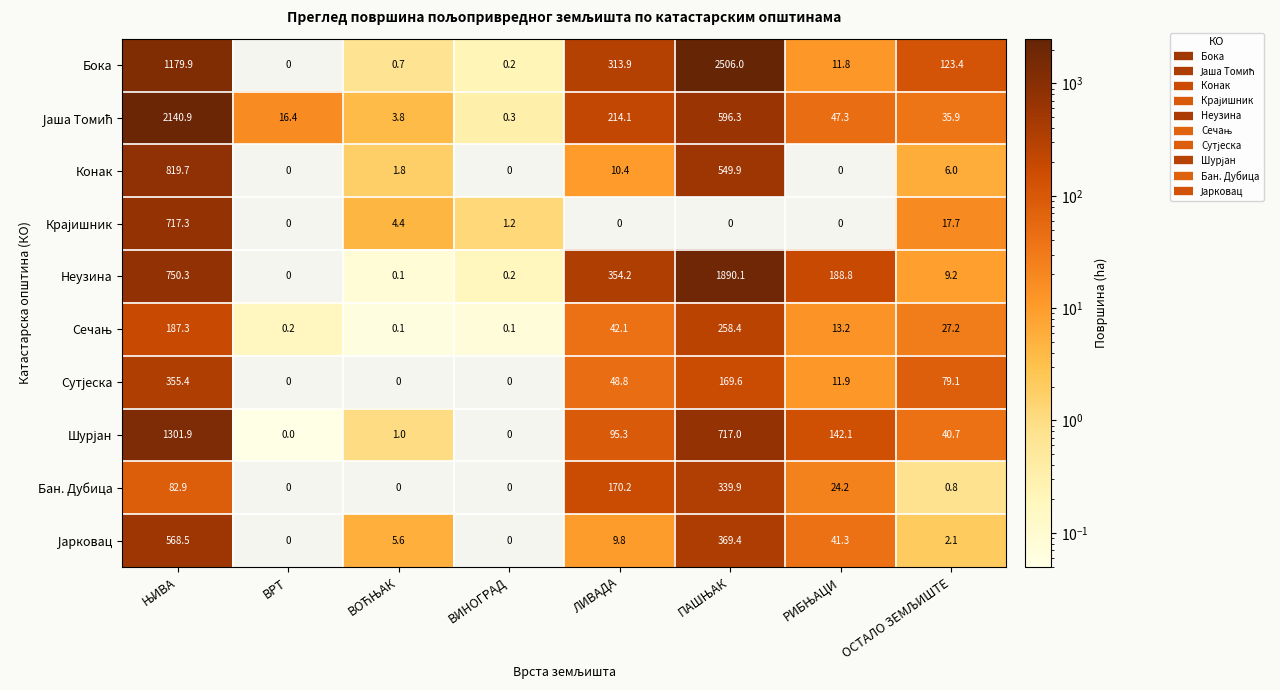

What is the average value of the Неузина series?

399.1